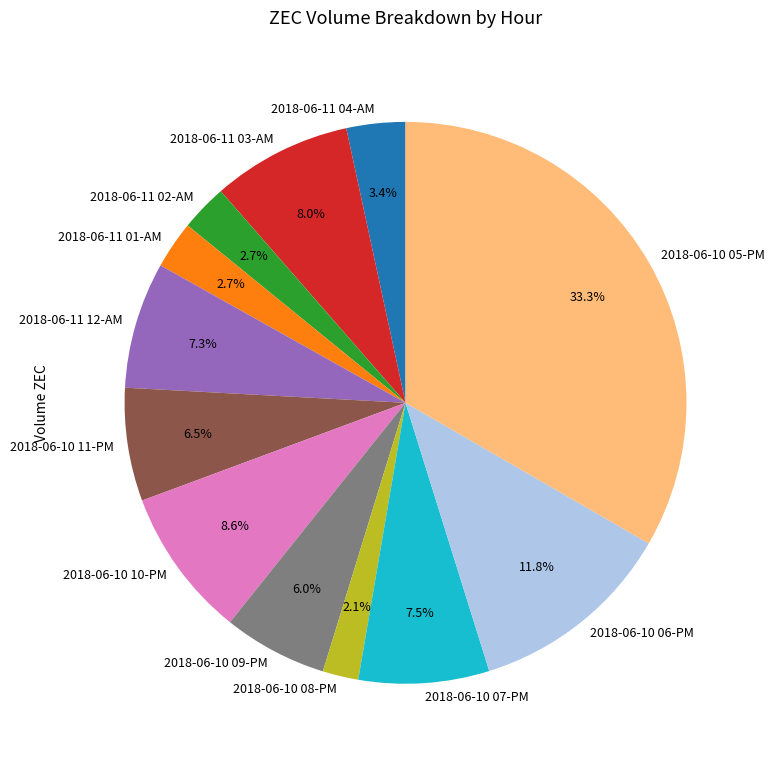

Combined, do 2018-06-11 04-AM and 2018-06-11 03-AM account for over 50%?

No